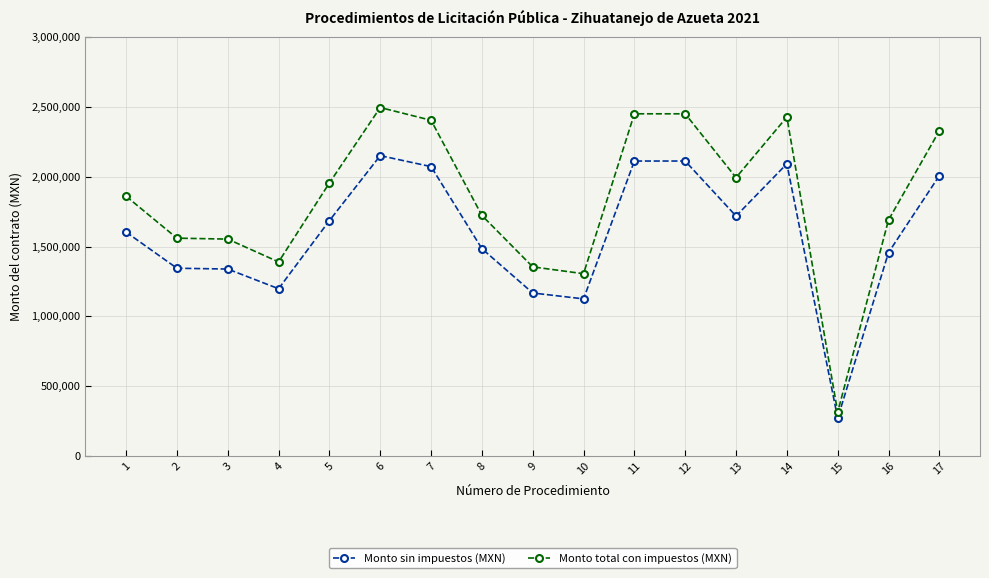

At which category is the sum across all series the highest?

6